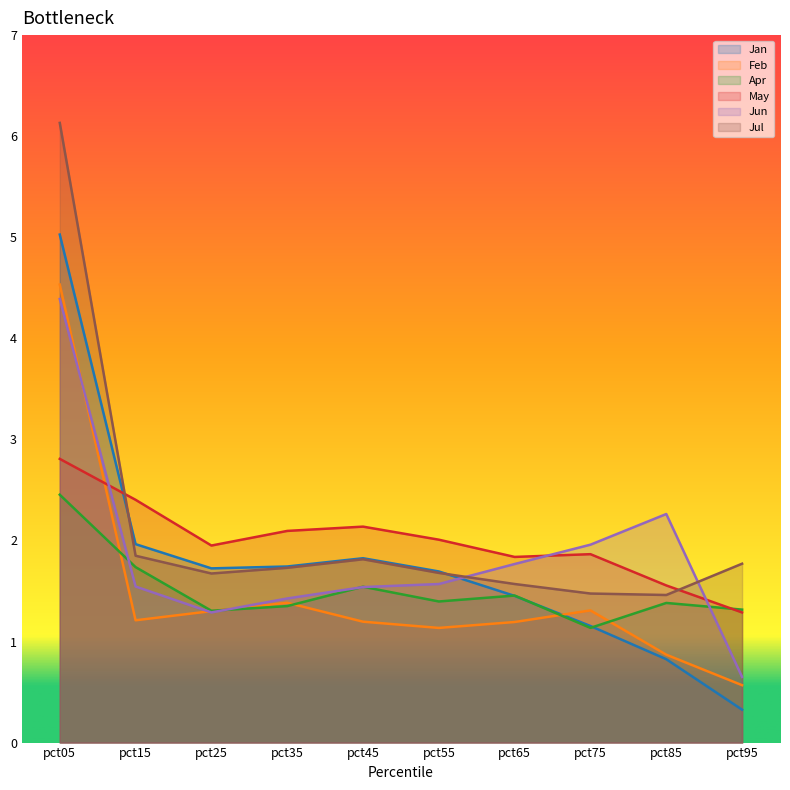

The Apr series shows 1.3 at pct95. True or false?

True